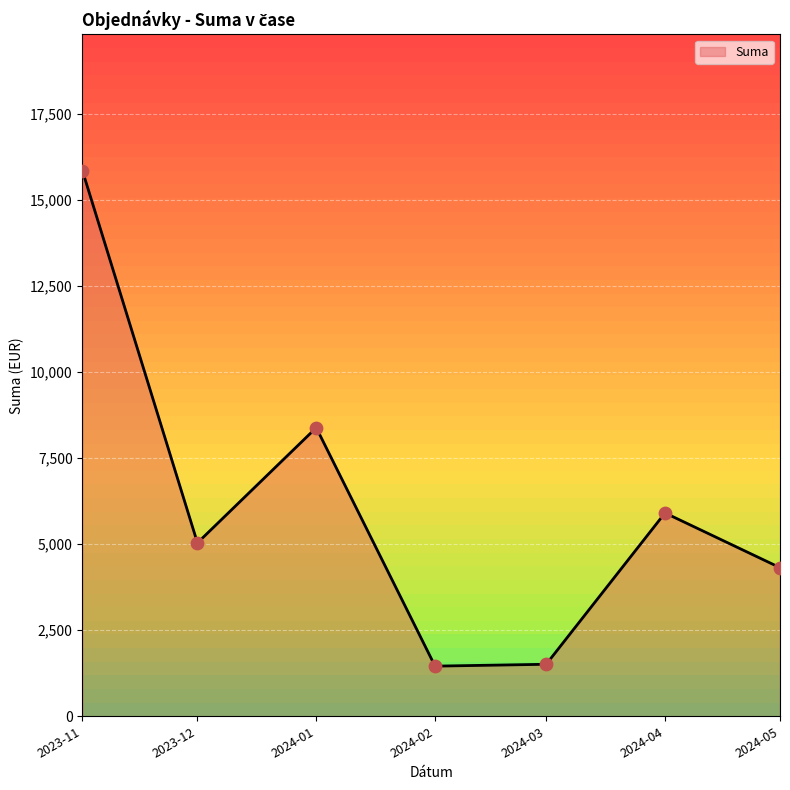

What is the ratio of the value at 2024-05-02 to the value at 2024-01-23?

1.1